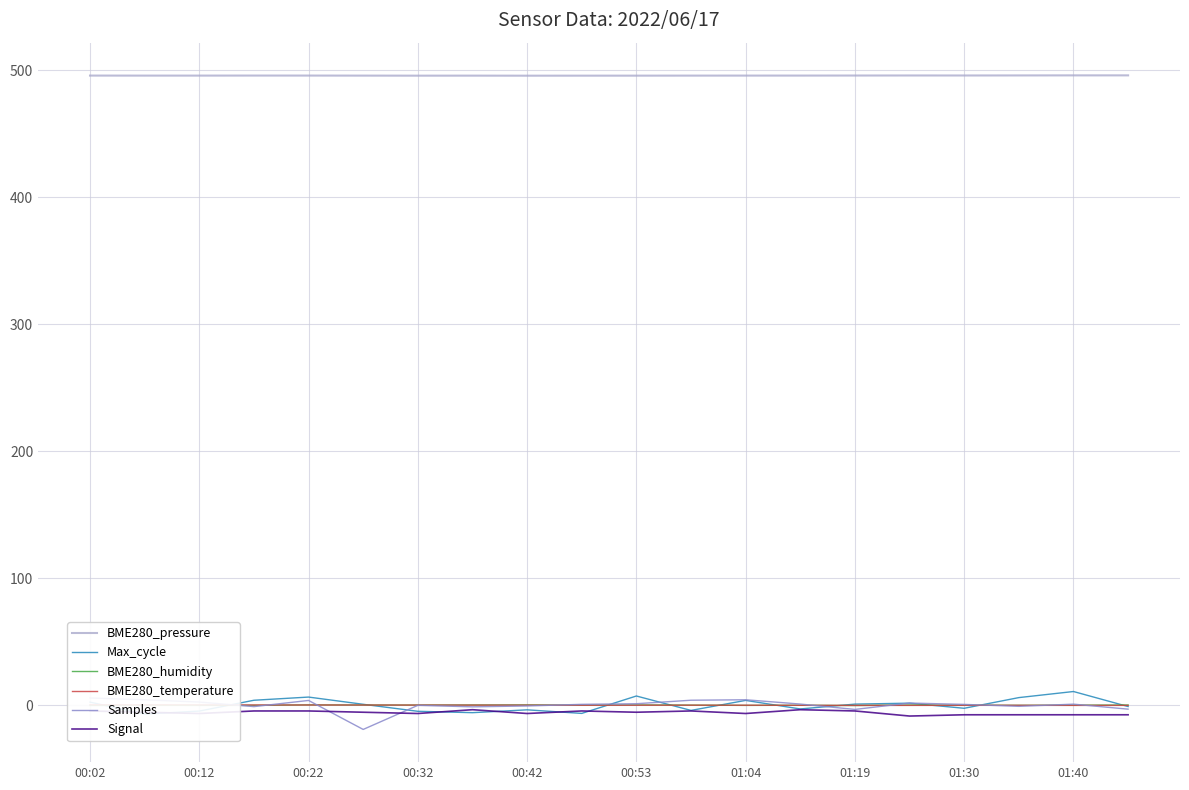

True or false: BME280_pressure has a value of 716.7 at 01:19.

False